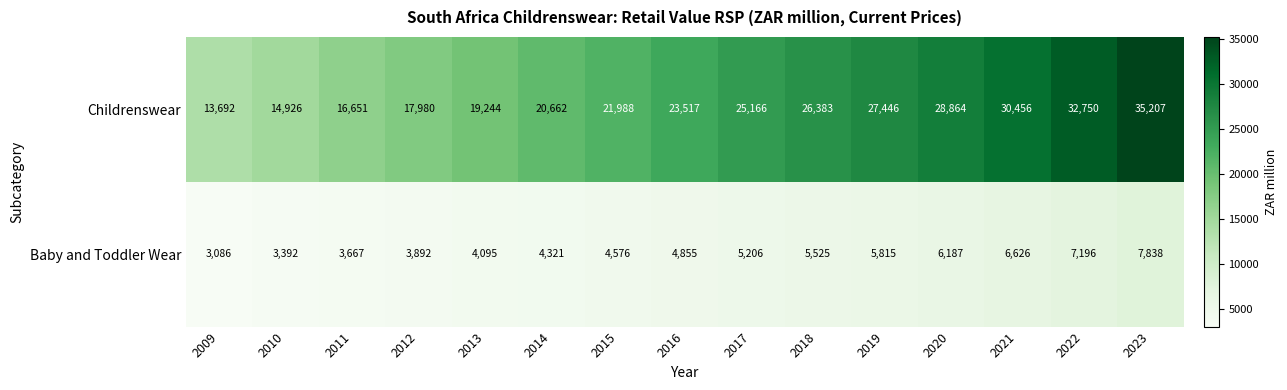

Reading left to right, transcribe all the data shown in this chart.

Childrenswear: 2009=13692	2010=14926	2011=16651	2012=17980	2013=19244	2014=20662	2015=21988	2016=23517	2017=25166	2018=26383	2019=27446	2020=28864	2021=30456	2022=32750	2023=35207
Baby and Toddler Wear: 2009=3086	2010=3392	2011=3667	2012=3892	2013=4095	2014=4321	2015=4576	2016=4855	2017=5206	2018=5525	2019=5815	2020=6187	2021=6626	2022=7196	2023=7838